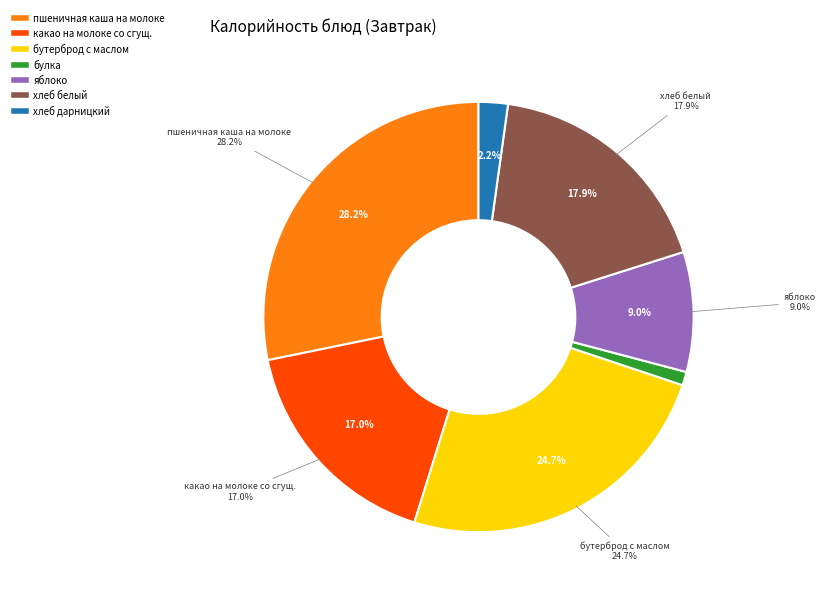

What is the change in value from булка to хлеб белый?

+100.0